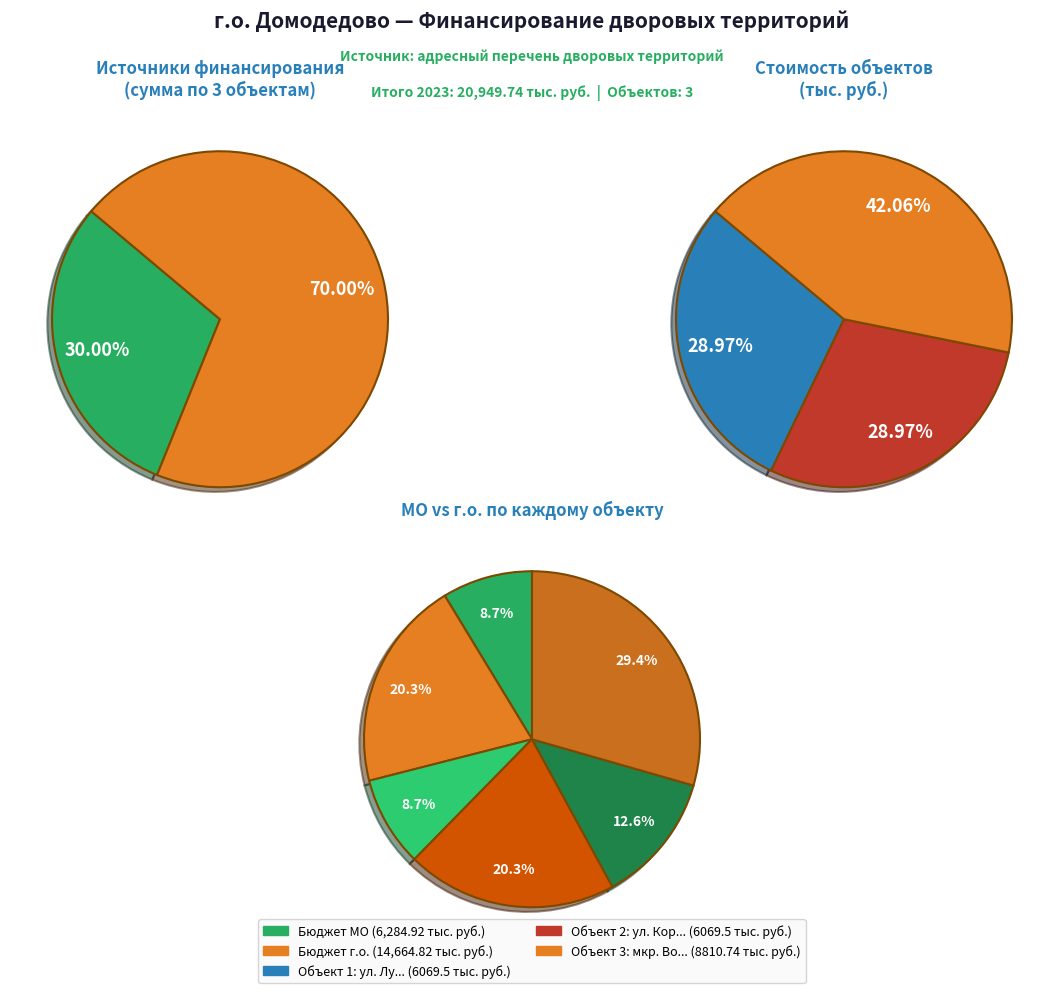

To the nearest percent, what is the difference between the 2 and 1 slice percentages?

13%